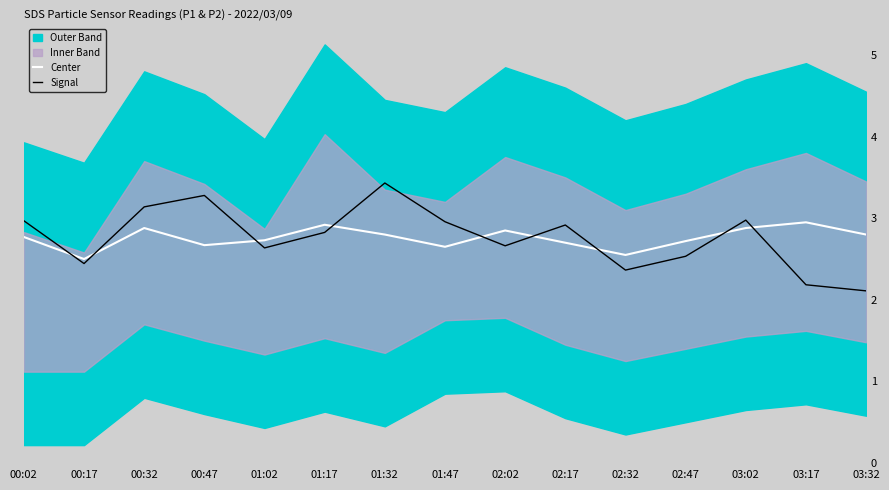

Rank the series by their average value, from lowest to highest.

Center, Signal